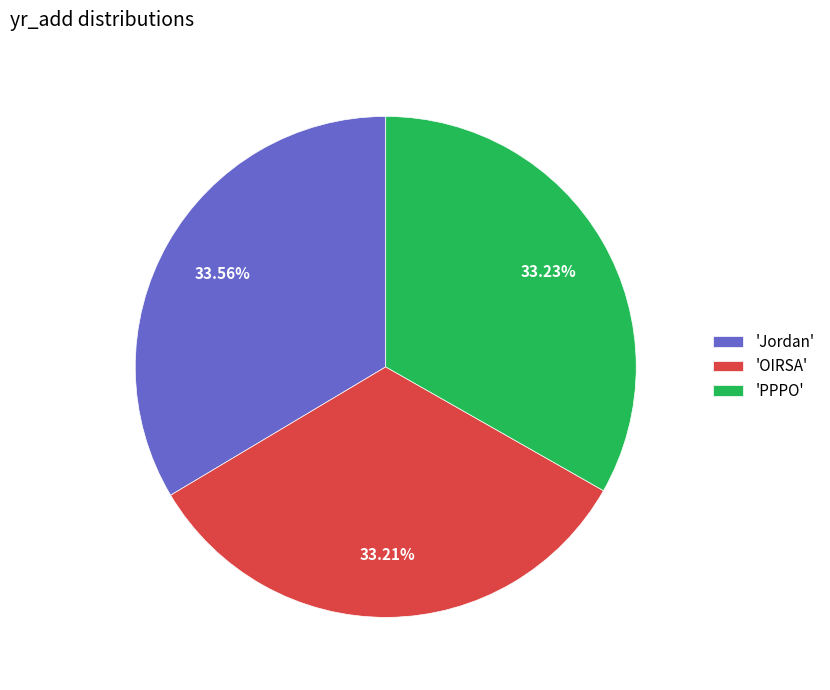

What is the ratio of the value at 'OIRSA' to the value at 'PPPO'?

1.0